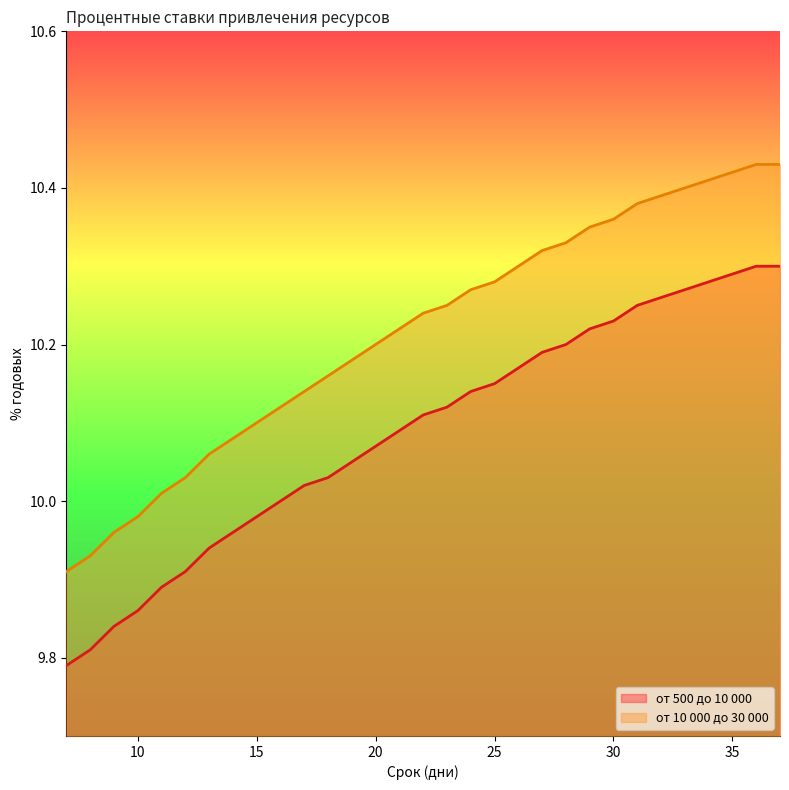

Reading right to left, extract all data points from this chart.

от 500 до 10 000: 10.3	10.3	10.3	10.3	10.3	10.3	10.2	10.2	10.2	10.2	10.2	10.2	10.2	10.1	10.1	10.1	10.1	10.1	10.1	10.0	10.0	10.0	10.0	10.0	9.9	9.9	9.9	9.9	9.8	9.8	9.8
от 10 000 до 30 000: 10.4	10.4	10.4	10.4	10.4	10.4	10.4	10.4	10.3	10.3	10.3	10.3	10.3	10.3	10.2	10.2	10.2	10.2	10.2	10.2	10.1	10.1	10.1	10.1	10.1	10.0	10.0	10.0	10.0	9.9	9.9